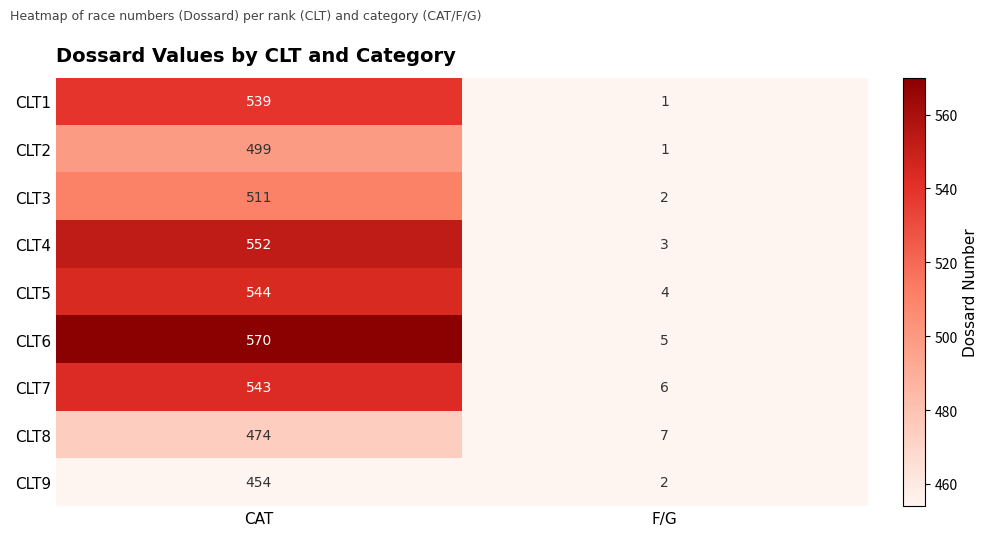

Which series has the widest spread of values?

CLT6